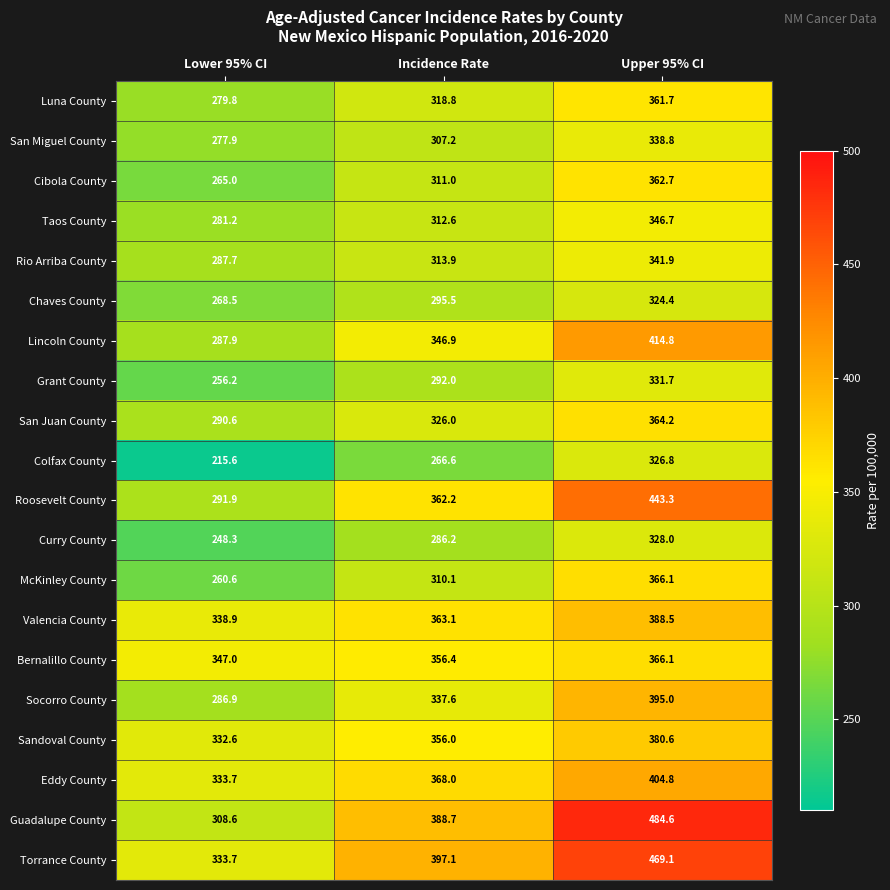

List the labels in order of Roosevelt County value, largest first.

Upper 95% CI, Incidence Rate, Lower 95% CI